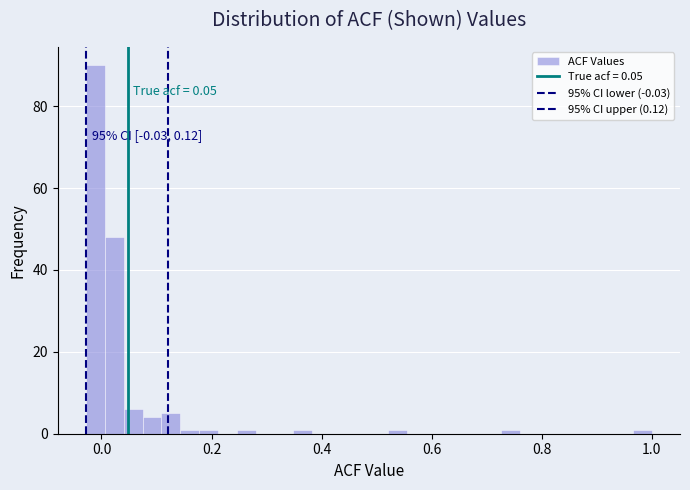

Read against the x-axis, roughly where is the centre of the tallest bar?

-0.02